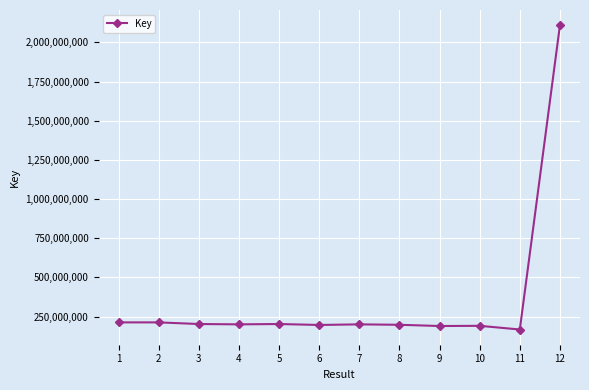

Count the number of categories in the chart.

12